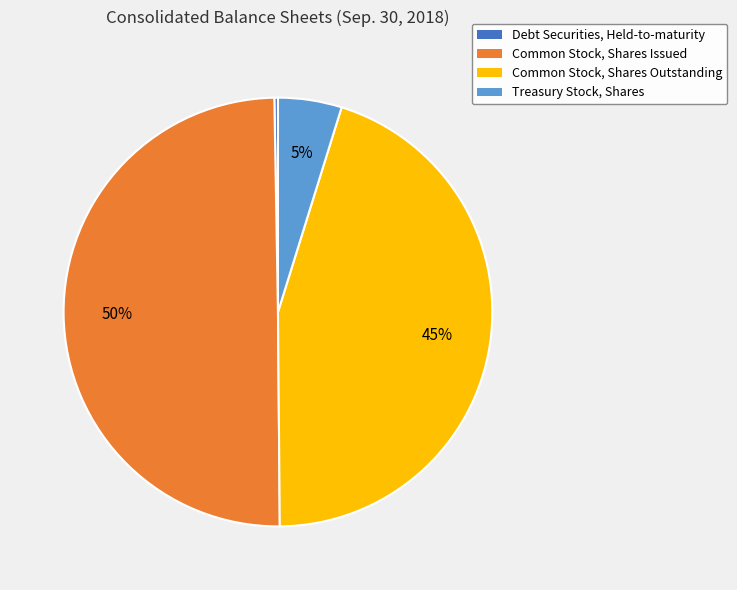

Which has a higher value, Common Stock, Shares Outstanding or Common Stock, Shares Issued?

Common Stock, Shares Issued